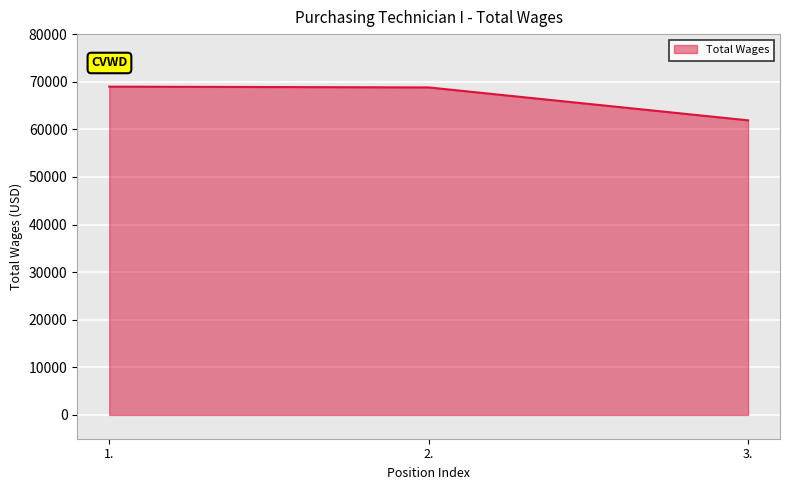

The value at 2. is 68800. True or false?

True